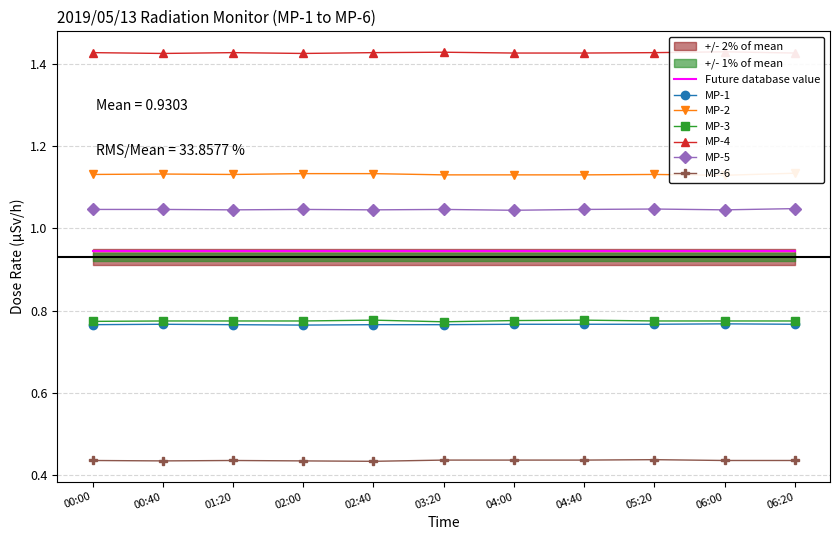

True or false: MP-5 has more than 2 points higher than both neighbors.

True